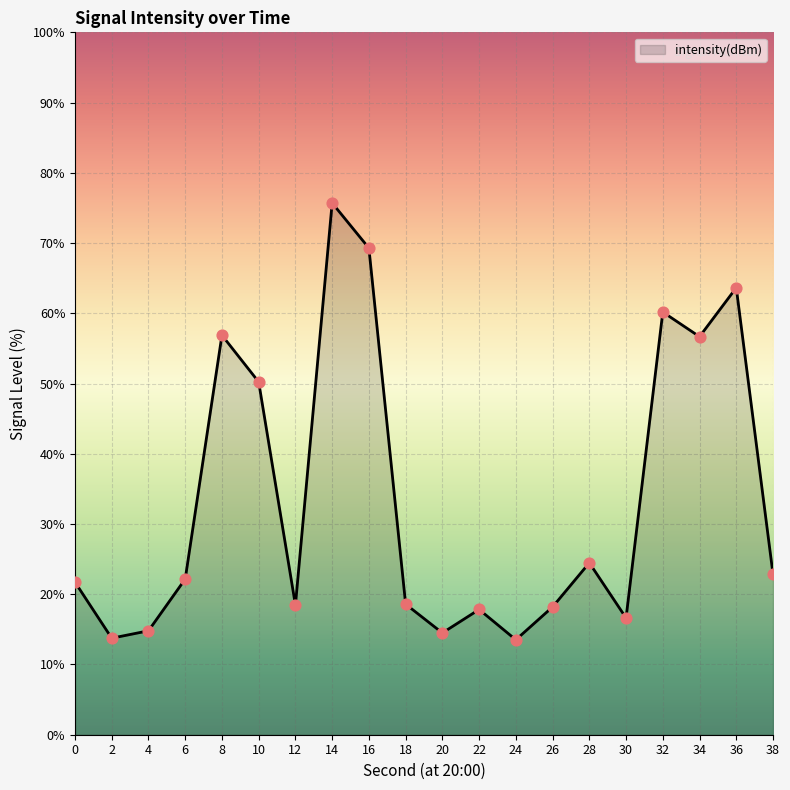

What is the change in value from 20 to 34?

+42.2